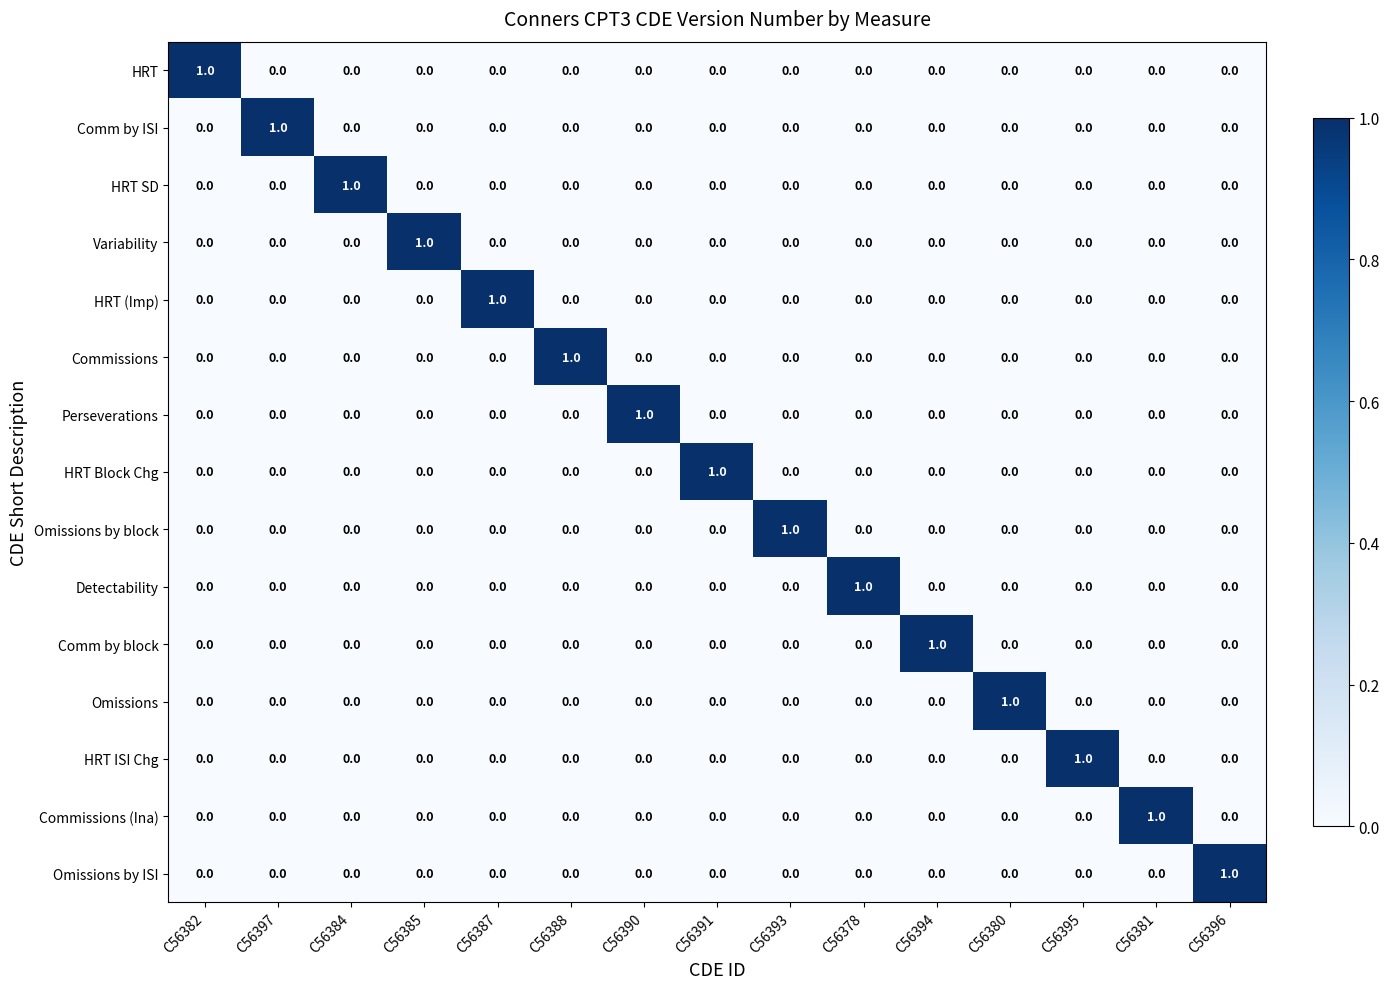

At which label does HRT (Imp) reach its peak?

C56387